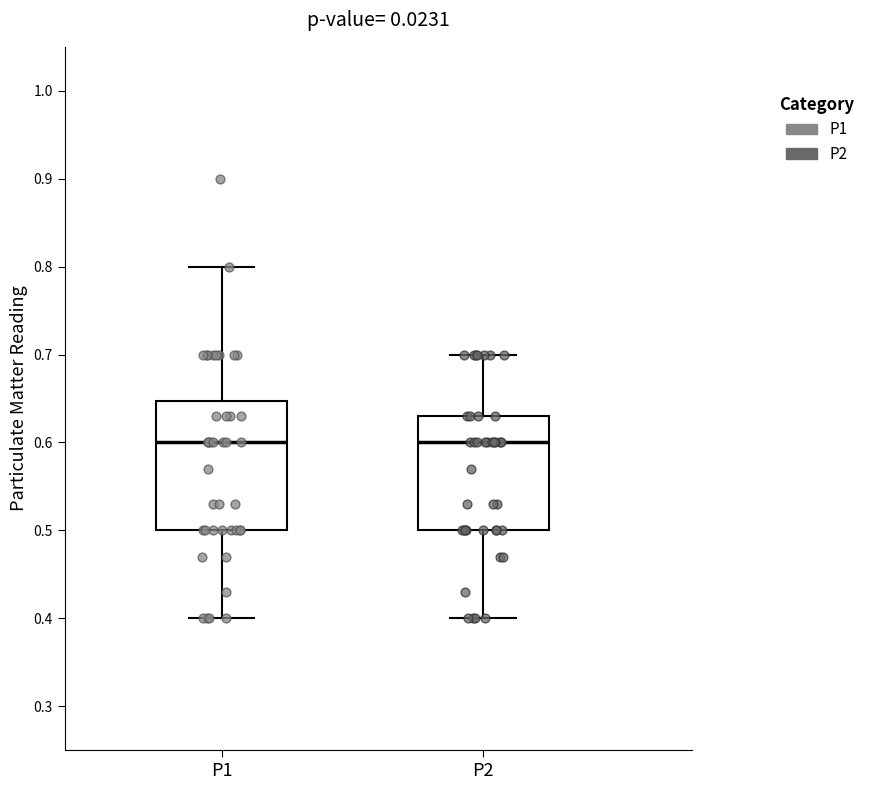

Reading left to right, transcribe this box plot: for each box, give where its median line is, the range the box spans, and where its two whiskers end, as read against the y-axis. The values are not printed on the chart, so give them approximately, as read against the axis.

P1: median 0.60, box 0.50 to 0.65, whiskers 0.40 to 0.80
P2: median 0.60, box 0.50 to 0.63, whiskers 0.40 to 0.70